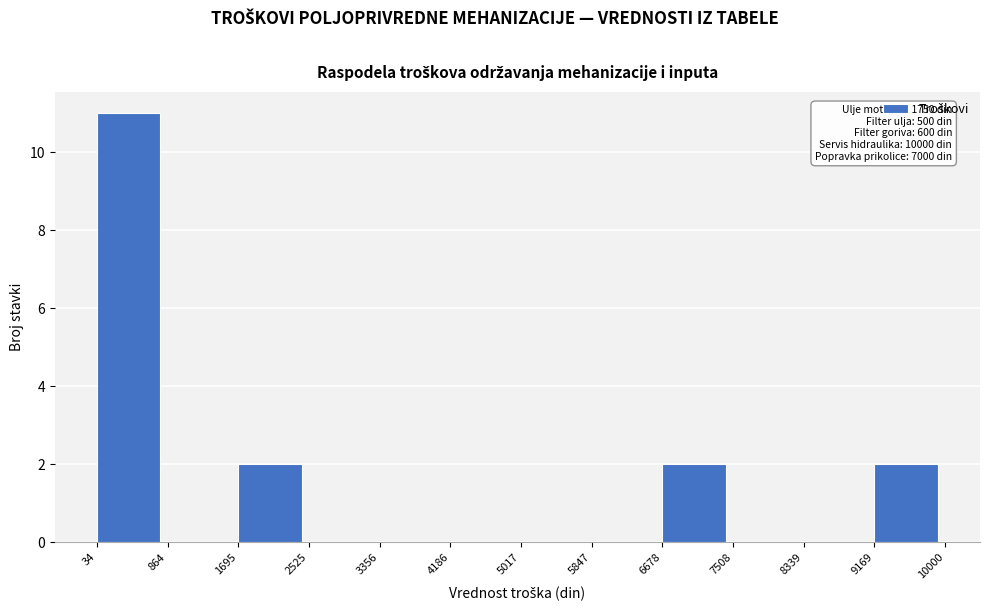

Which range on the x-axis has the tallest bar?

34 to 864